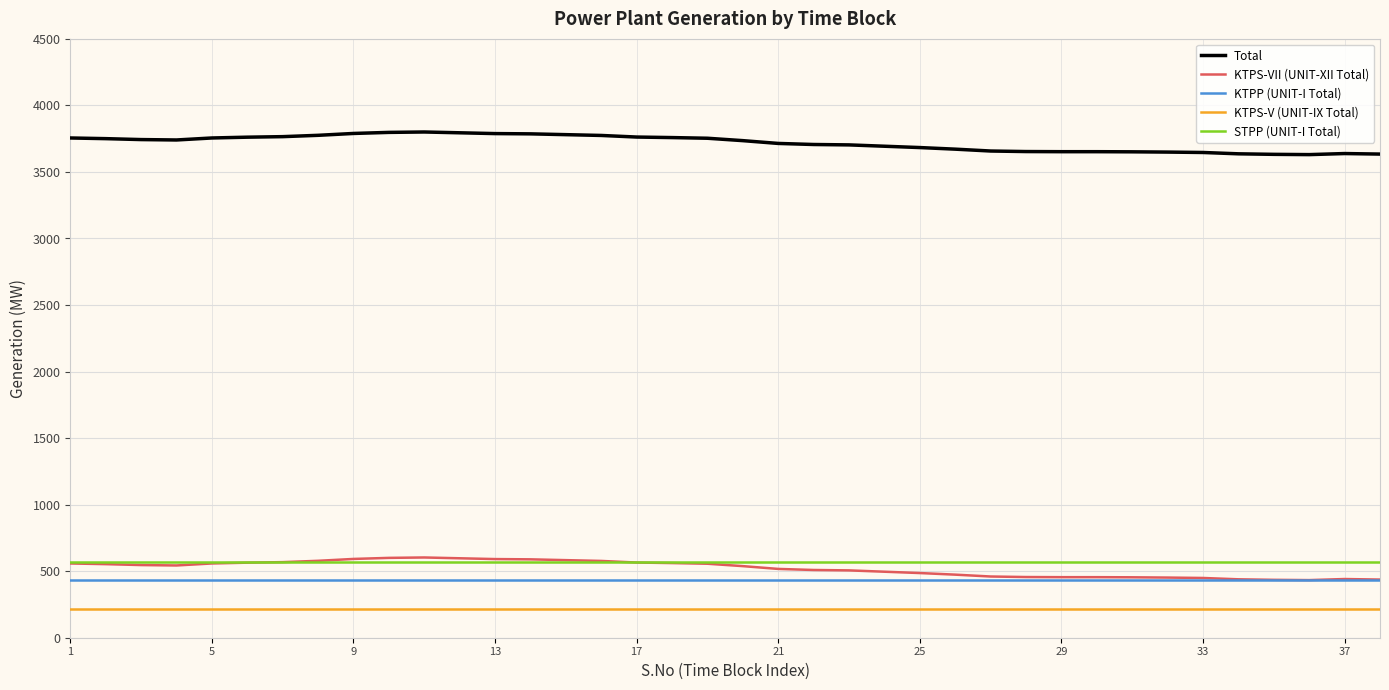

True or false: KTPP (UNIT-I Total) and Total intersect in this chart.

False